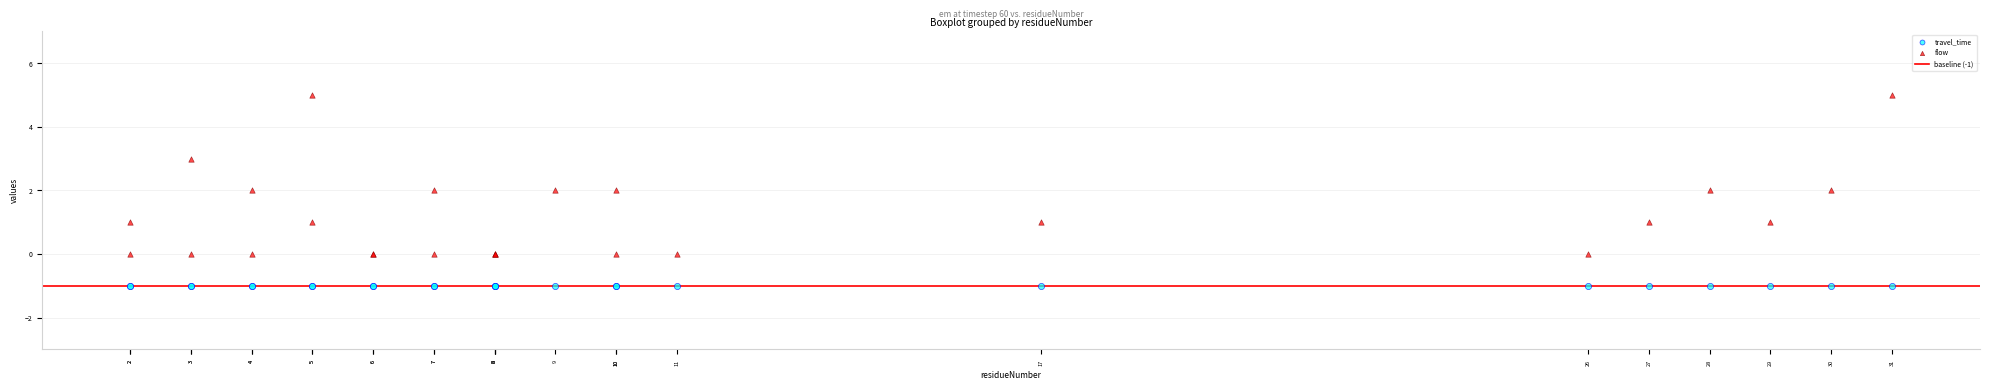

Which series reaches the maximum Y coordinate?

flow